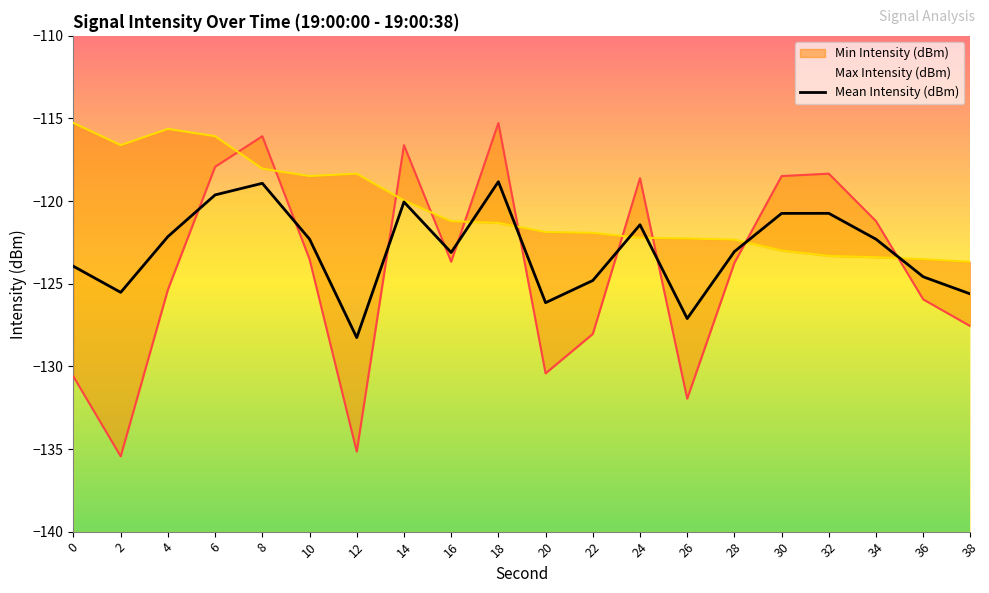

What is the value of the Mean Intensity (dBm) point at the 11th from the left?

-126.1